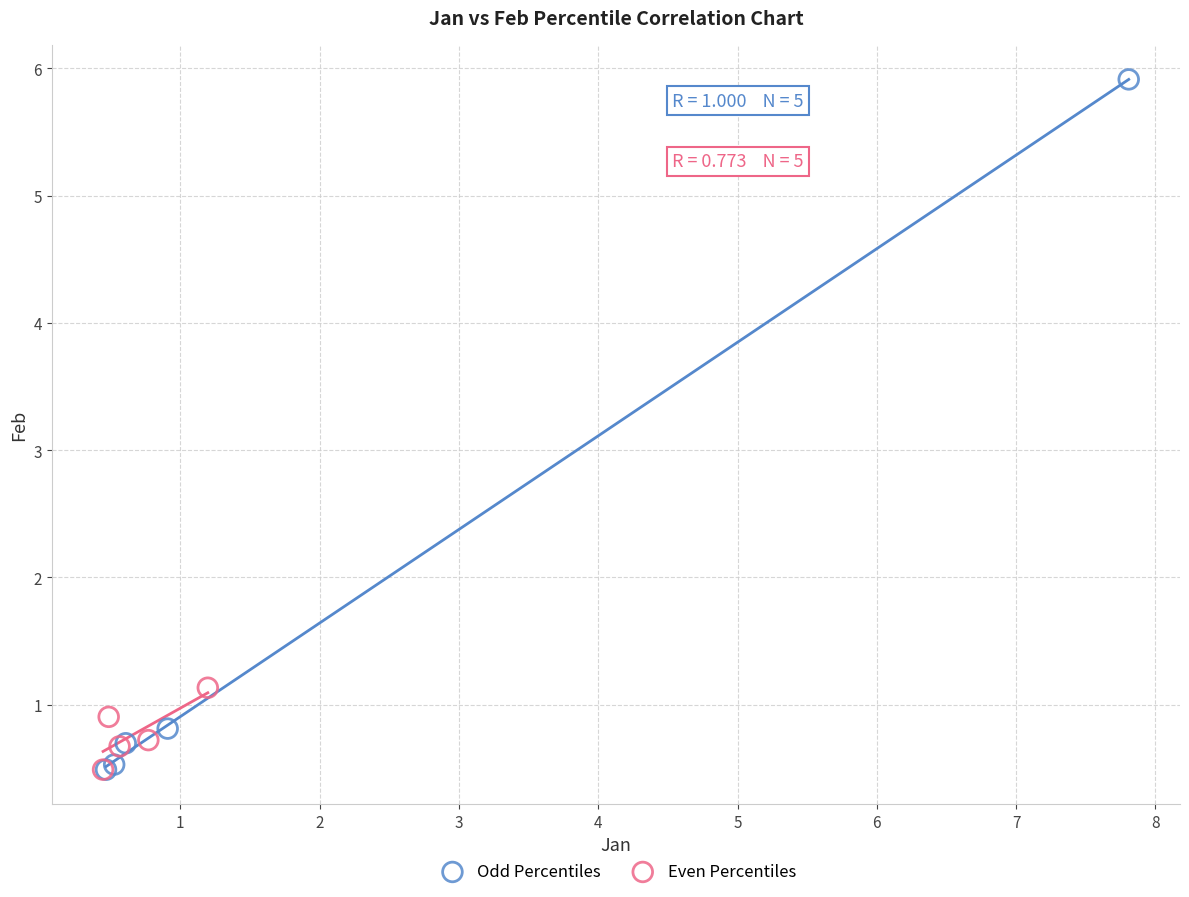

Which series reaches the maximum Y coordinate?

Odd Percentiles